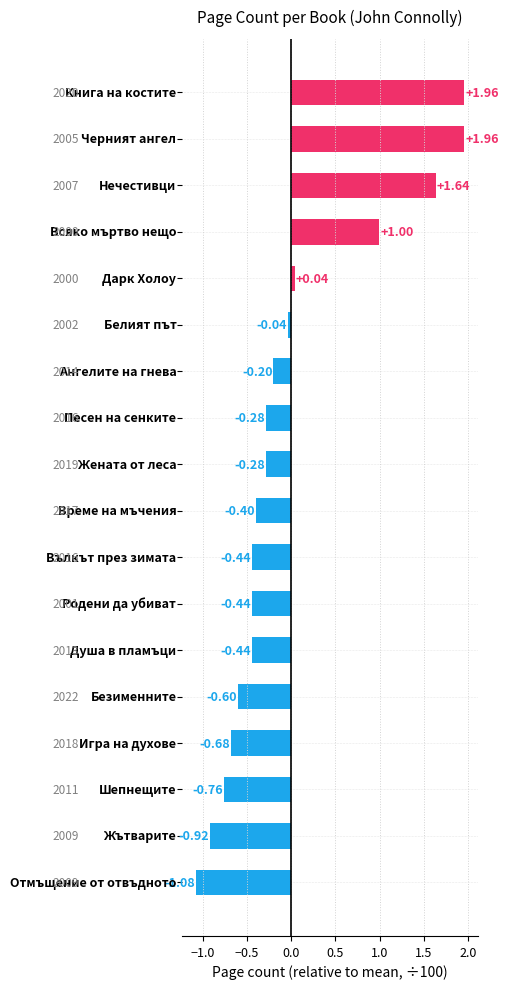

What is the difference between the second highest and second lowest values?

2.9